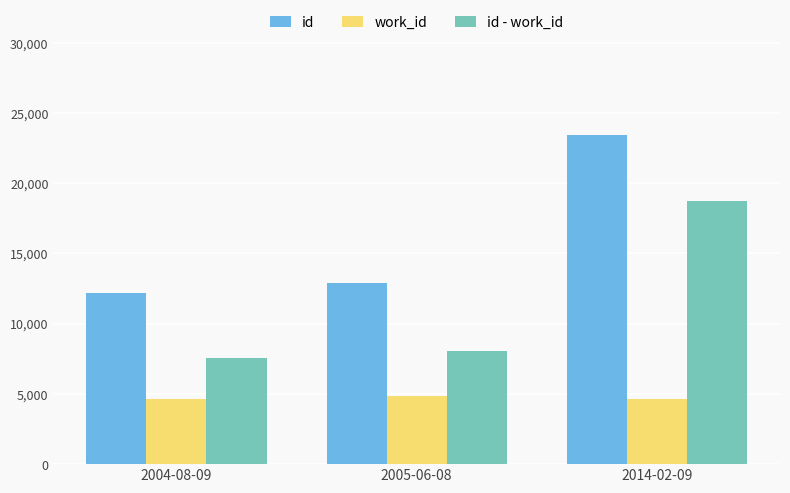

What are all the series names shown in the legend?

id, work_id, id - work_id